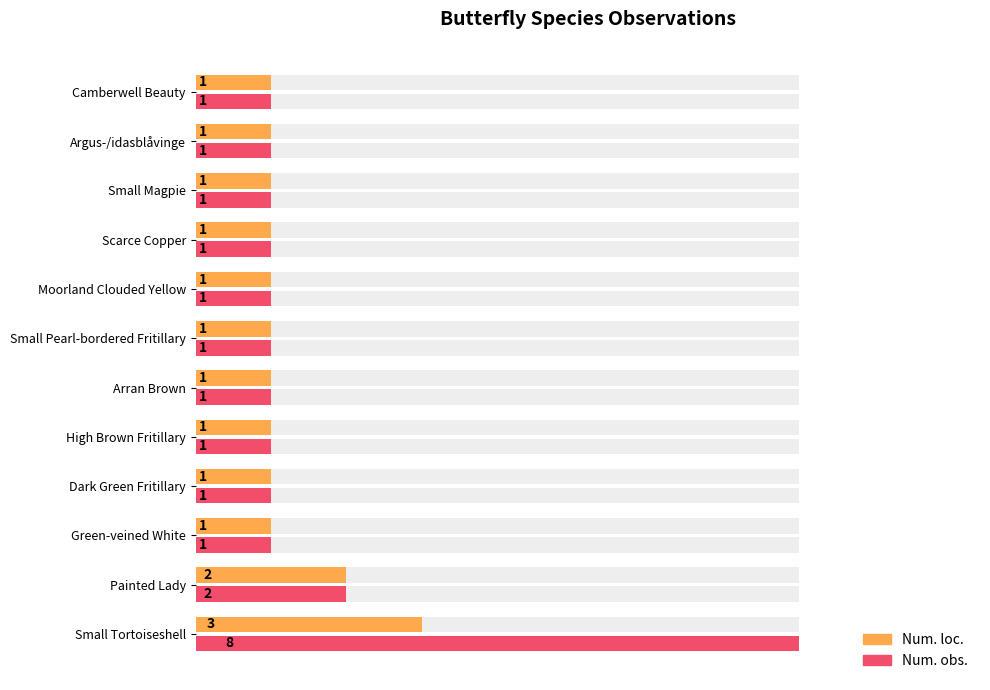

What is the sum of the Num. loc. values at High Brown Fritillary and Argus-/idasblåvinge?

2